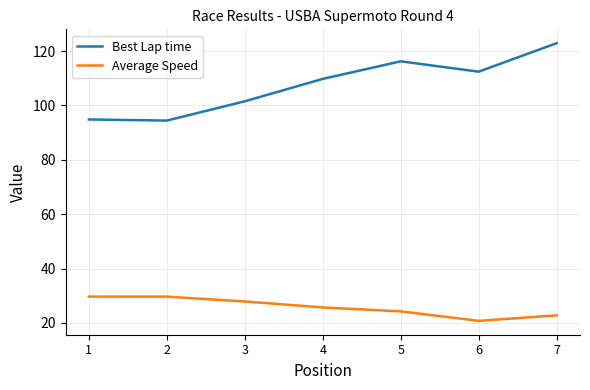

Is it true that Average Speed equals 7.5 at 1?

False